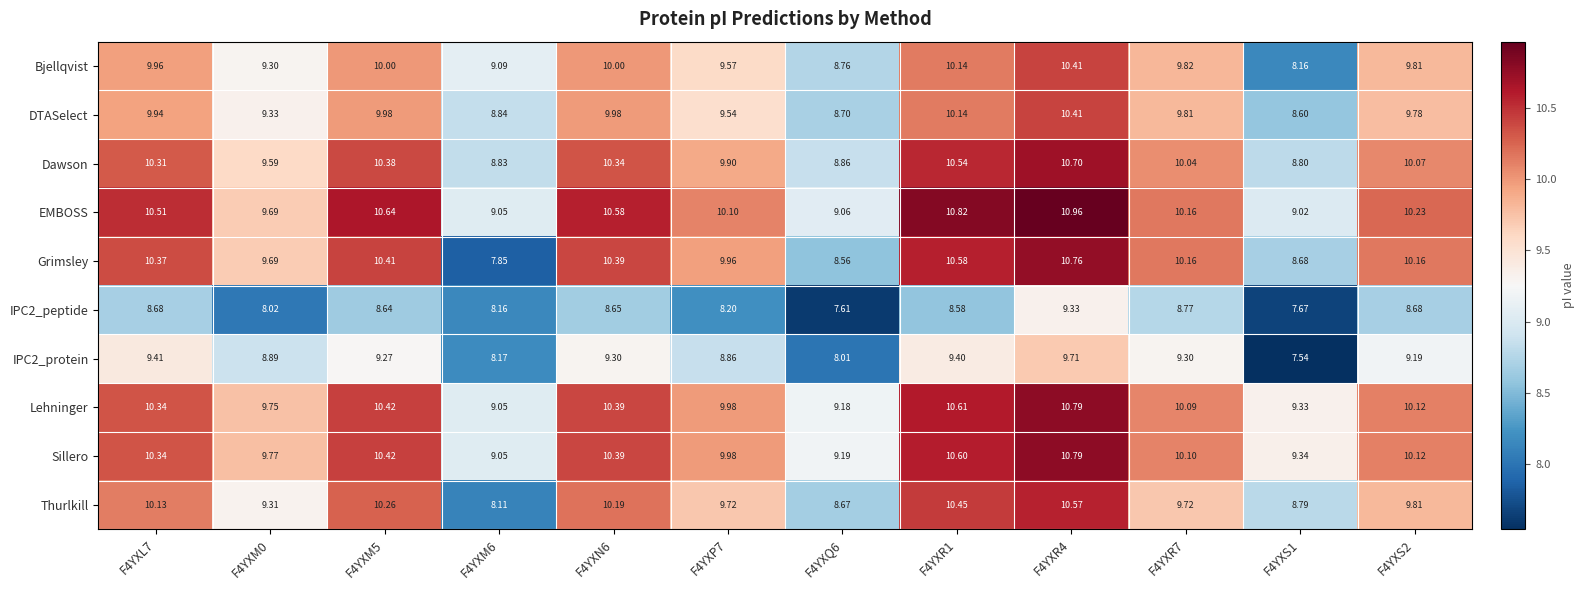

At which category is the sum across all series the highest?

F4YXR4